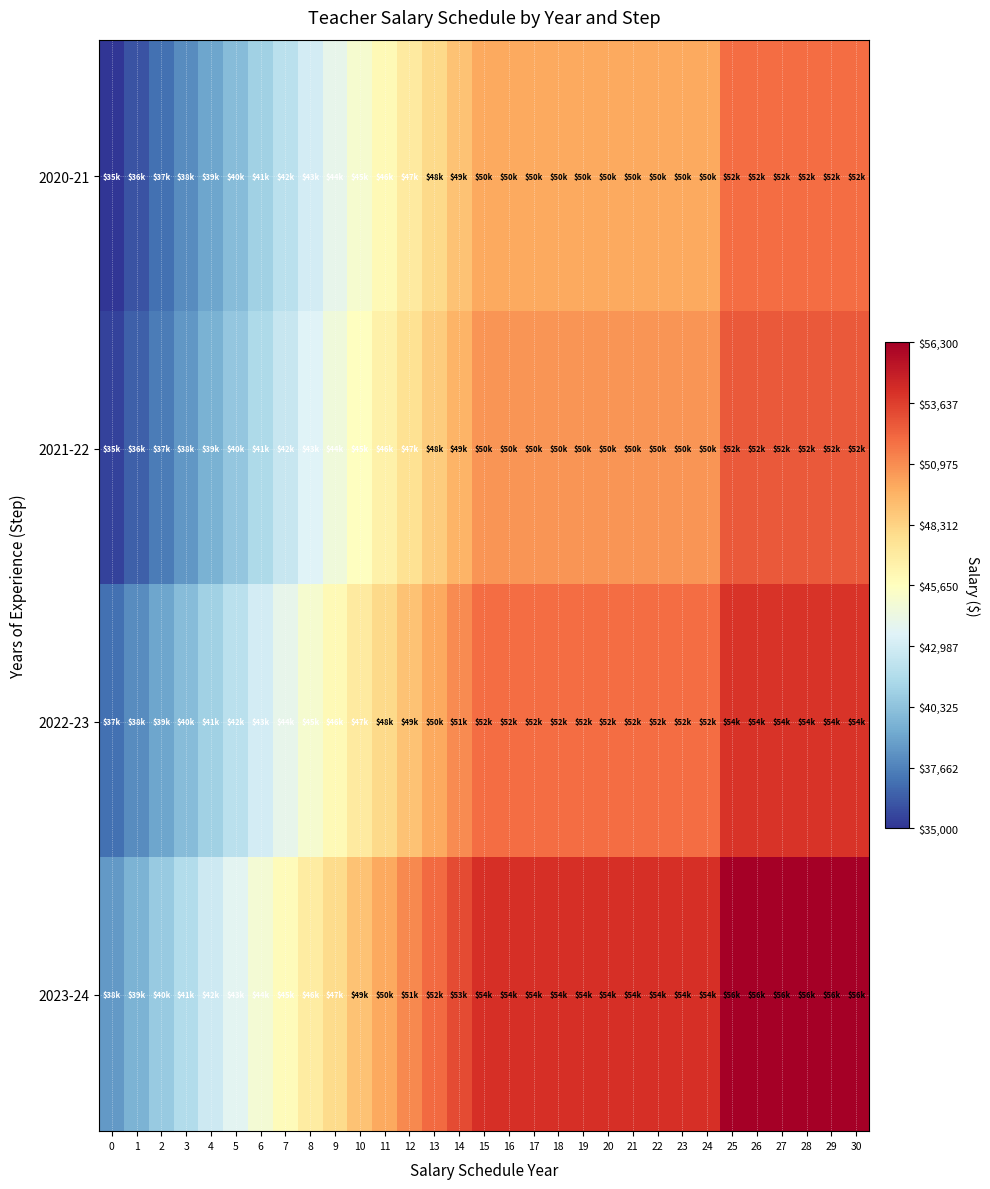

Reading right to left, list all the values displayed in this chart.

2020-21: 30=52000	29=52000	28=52000	27=52000	26=52000	25=52000	24=50000	23=50000	22=50000	21=50000	20=50000	19=50000	18=50000	17=50000	16=50000	15=50000	14=49000	13=48000	12=47000	11=46000	10=45000	9=44000	8=43000	7=42000	6=41000	5=40000	4=39000	3=38000	2=37000	1=36000	0=35000
2021-22: 30=52680	29=52680	28=52680	27=52680	26=52680	25=52680	24=50650	23=50650	22=50650	21=50650	20=50650	19=50650	18=50650	17=50650	16=50650	15=50650	14=49640	13=48620	12=47610	11=46600	10=45590	9=44570	8=43560	7=42550	6=41530	5=40520	4=39510	3=38490	2=37480	1=36470	0=35460
2022-23: 30=54000	29=54000	28=54000	27=54000	26=54000	25=54000	24=52000	23=52000	22=52000	21=52000	20=52000	19=52000	18=52000	17=52000	16=52000	15=52000	14=51000	13=50000	12=49000	11=48000	10=47000	9=46000	8=45000	7=44000	6=43000	5=42000	4=41000	3=40000	2=39000	1=38000	0=37000
2023-24: 30=56300	29=56300	28=56300	27=56300	26=56300	25=56300	24=54210	23=54210	22=54210	21=54210	20=54210	19=54210	18=54210	17=54210	16=54210	15=54210	14=53170	13=52130	12=51080	11=50040	10=49000	9=47960	8=46910	7=45870	6=44830	5=43790	4=42740	3=41700	2=40660	1=39620	0=38570